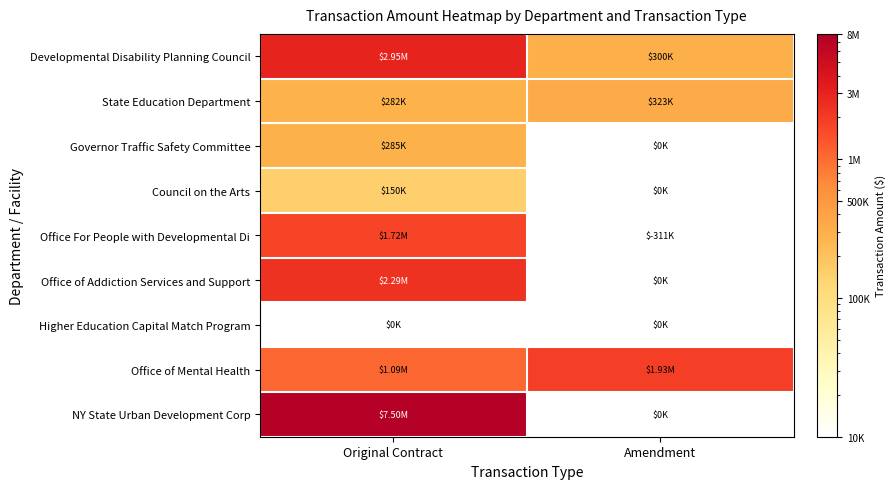

What is the difference between the highest and lowest values at Amendment?

1933919